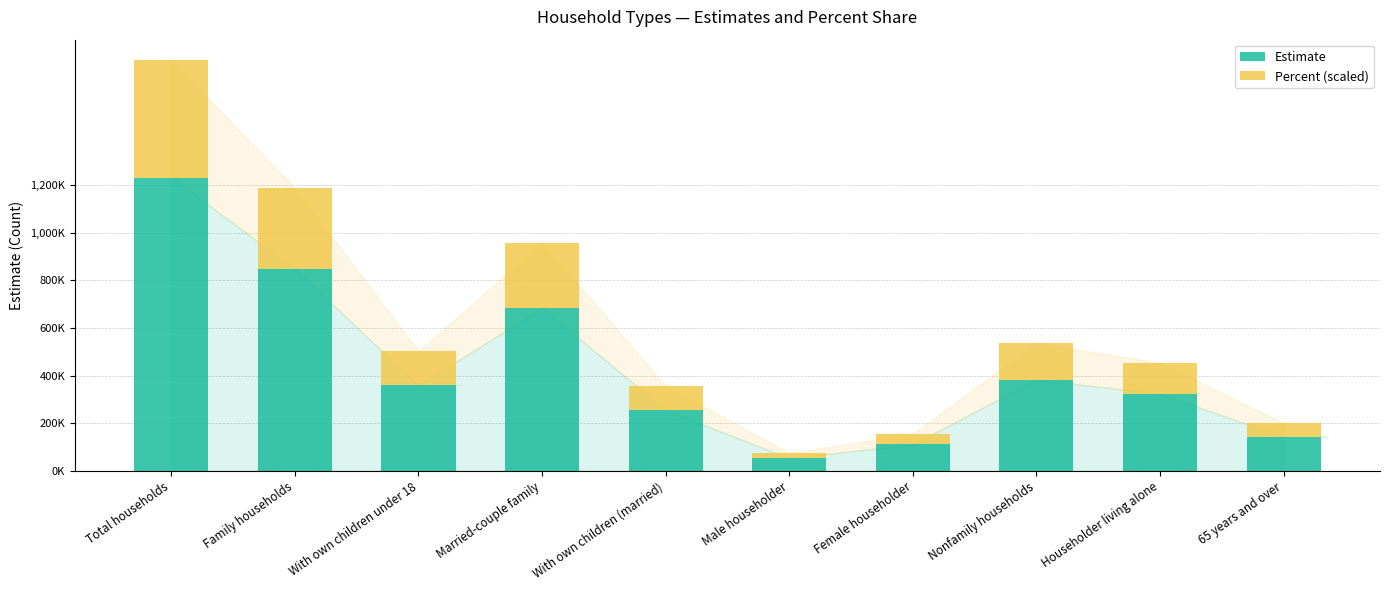

The Estimate series shows 56690.4 at 65 years and over. True or false?

False